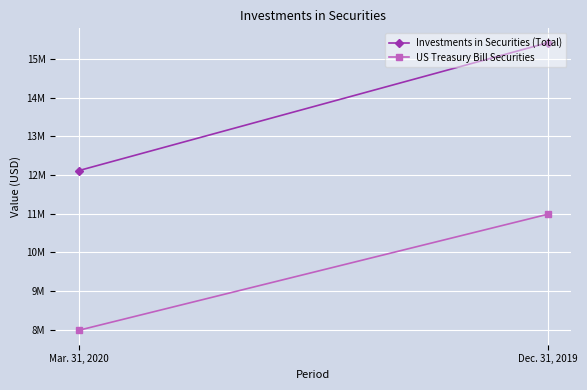

Is the value of Investments in Securities (Total) at Mar. 31, 2020 greater than the value of US Treasury Bill Securities at Mar. 31, 2020?

Yes